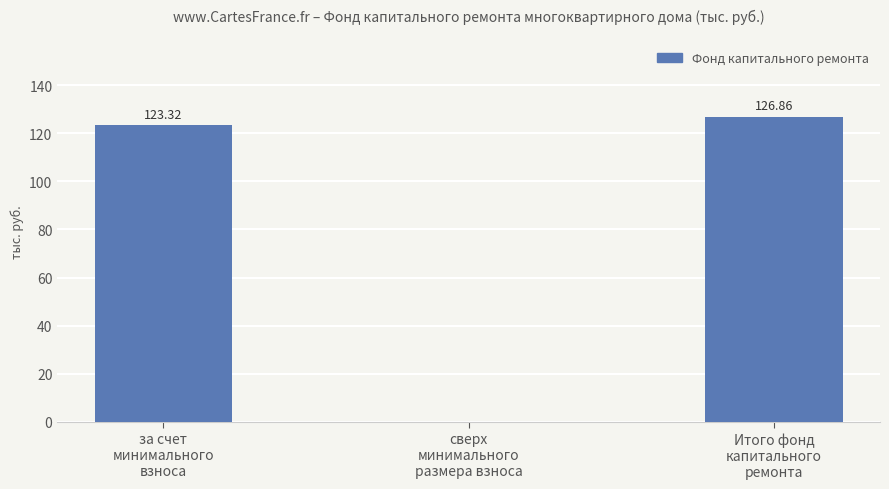

The value at Итого фонд
капитального
ремонта is 126.9. True or false?

True